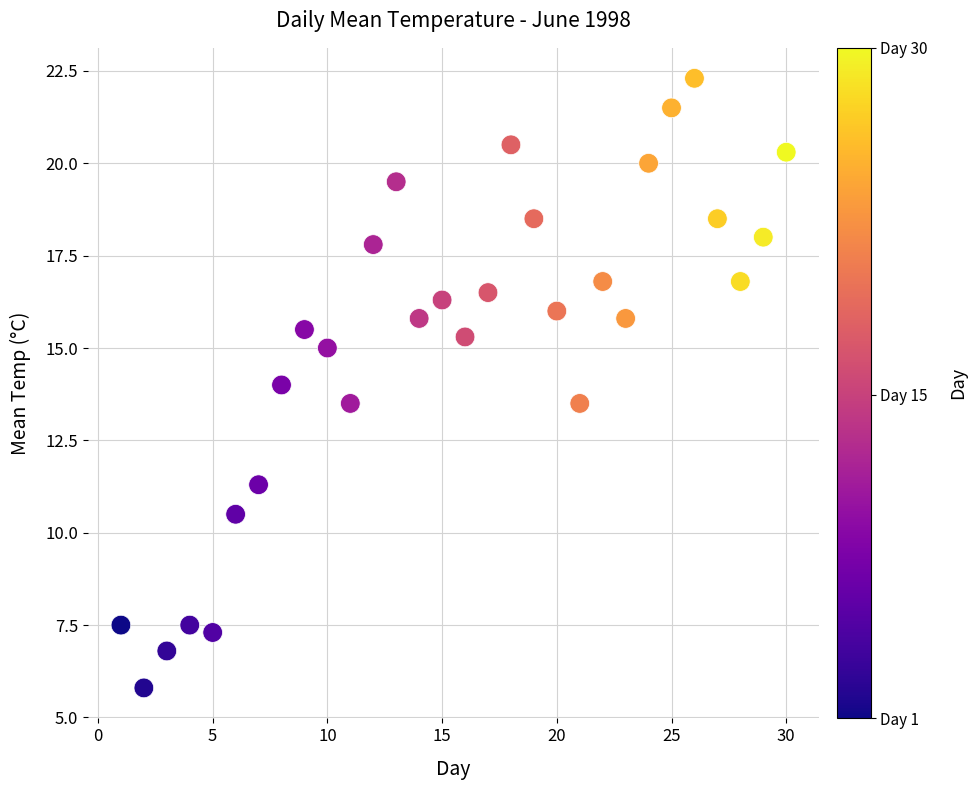

What is the range of Y values (max minus min)?

16.5